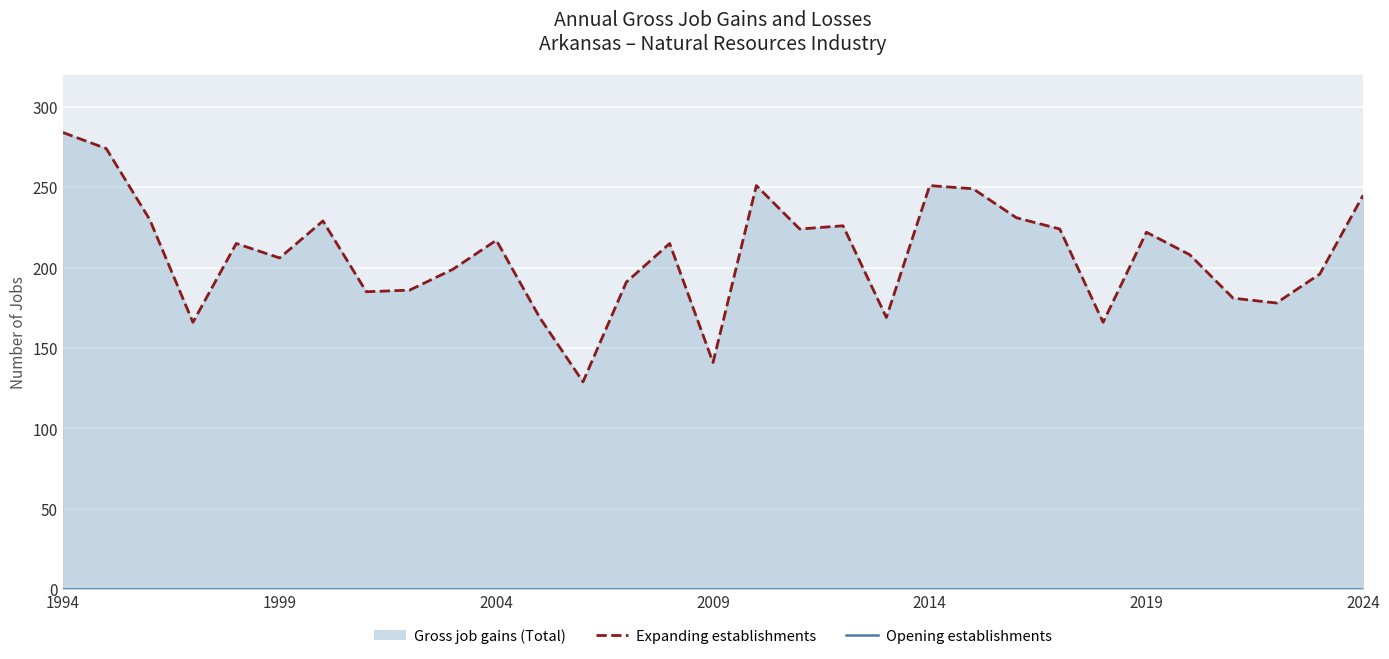

Between 16 and 26, which series saw the biggest shift?

Expanding establishments